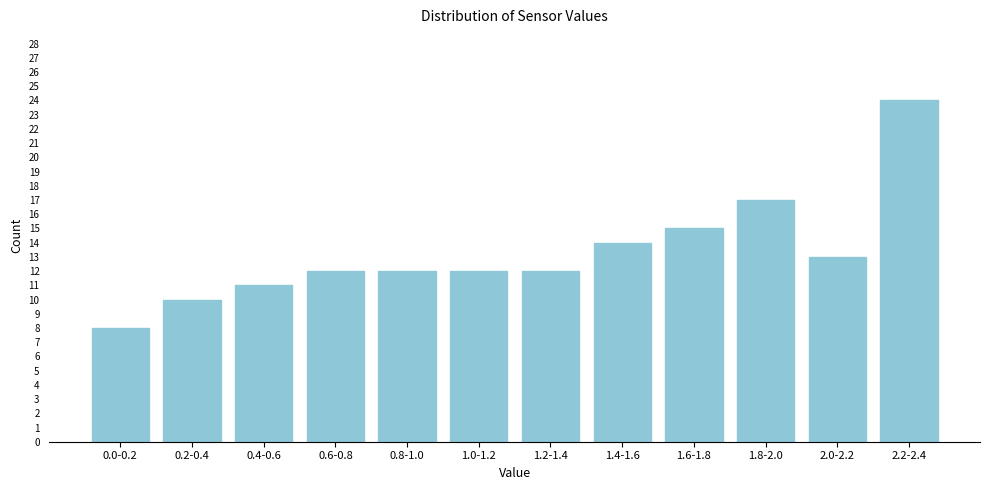

Reading left to right, what are all the values shown in this chart?

0.0-0.2=8	0.2-0.4=10	0.4-0.6=11	0.6-0.8=12	0.8-1.0=12	1.0-1.2=12	1.2-1.4=12	1.4-1.6=14	1.6-1.8=15	1.8-2.0=17	2.0-2.2=13	2.2-2.4=24